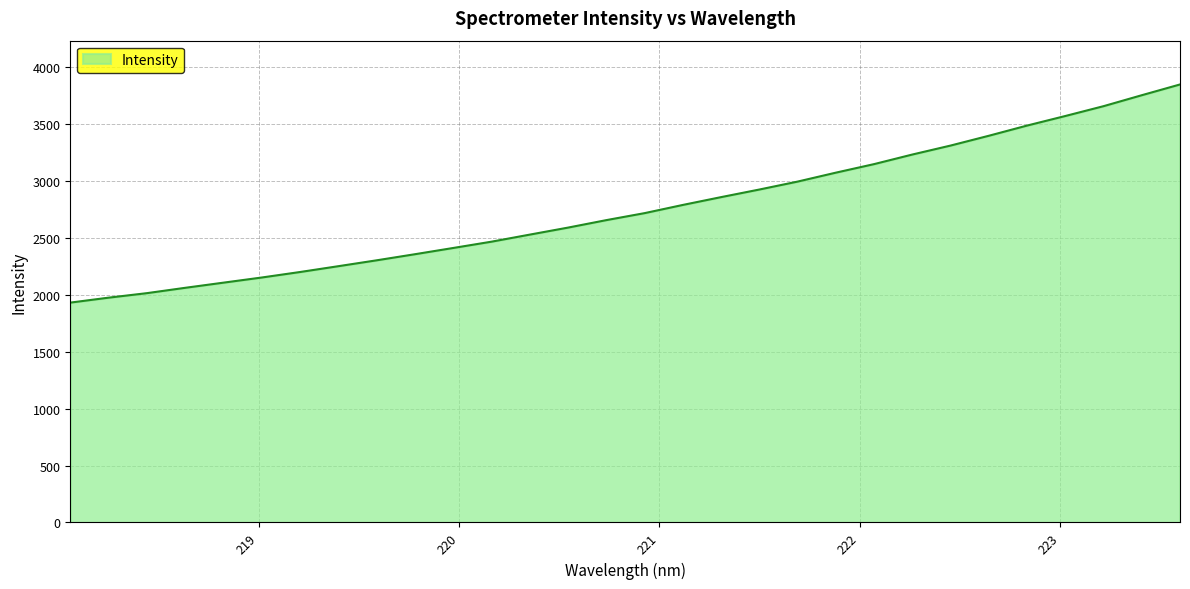

What is the greatest value displayed?

3850.6